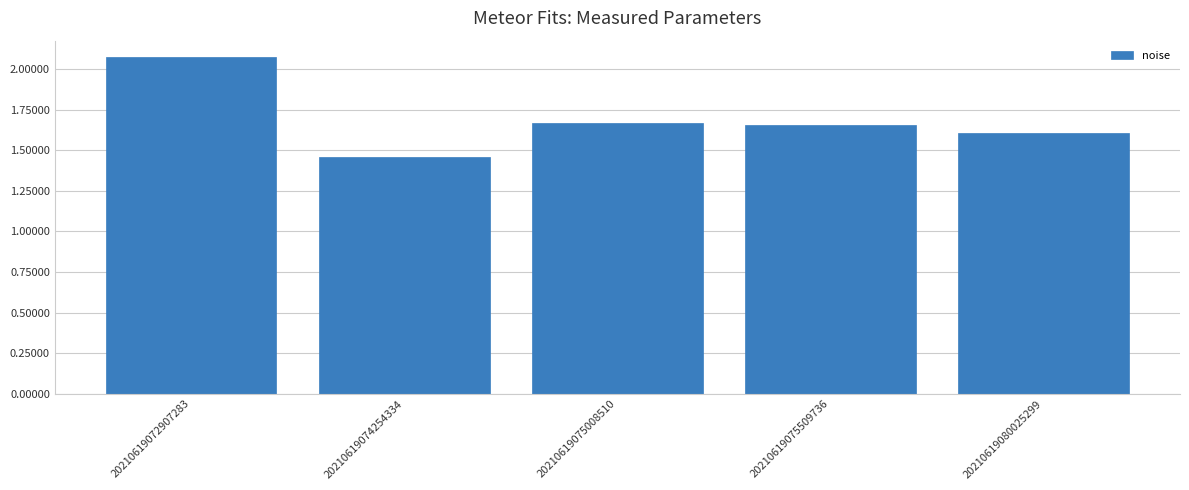

What is the sum of all values?

8.5